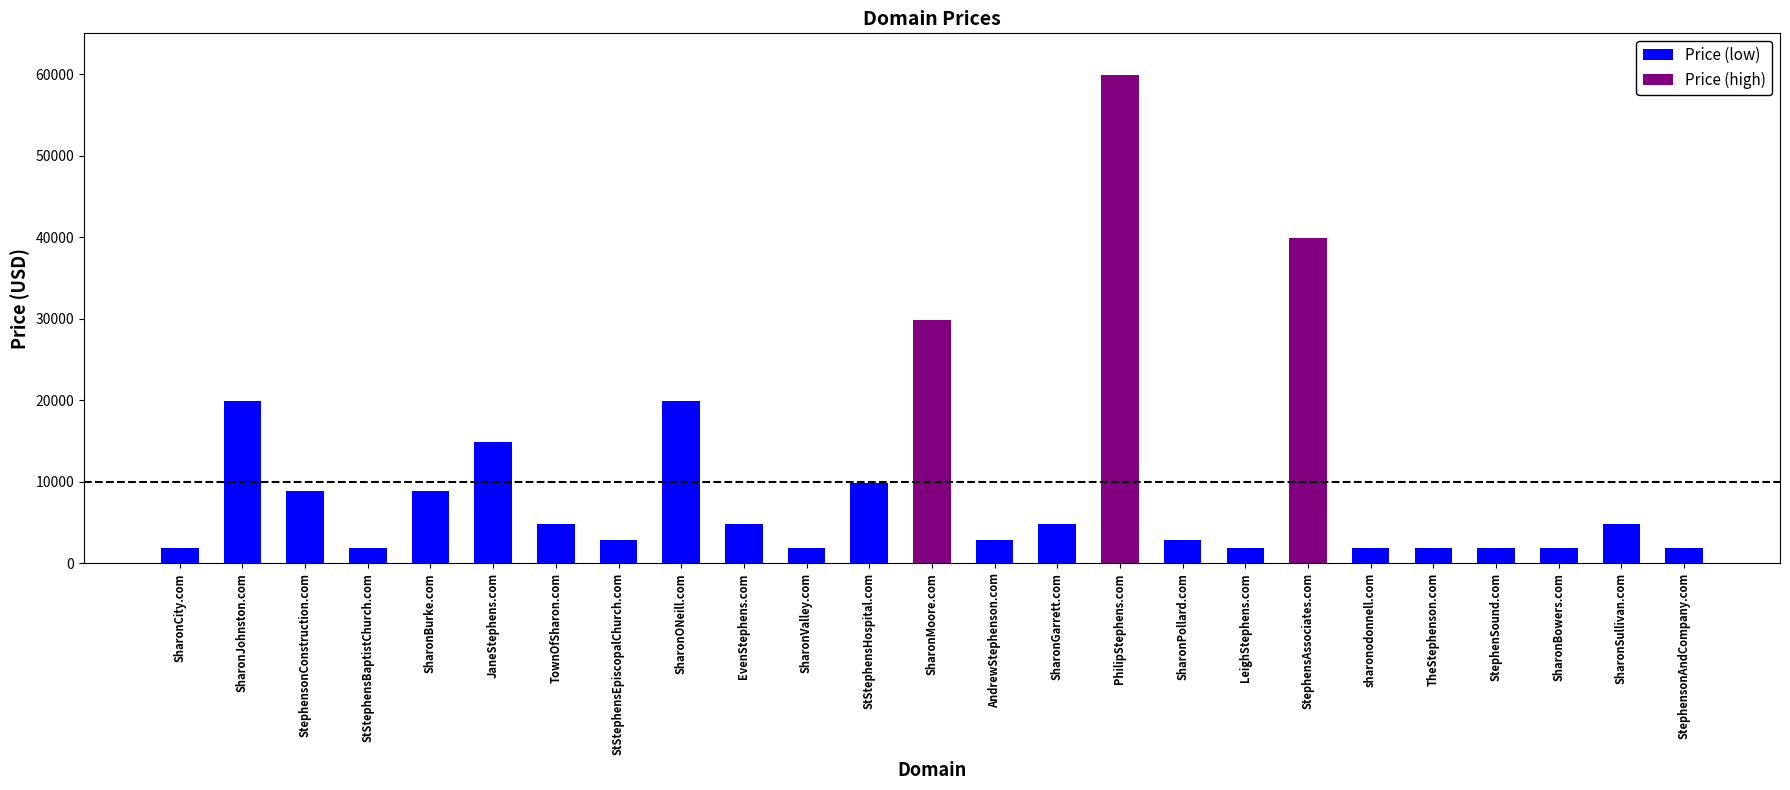

How many data points does each series have?

25